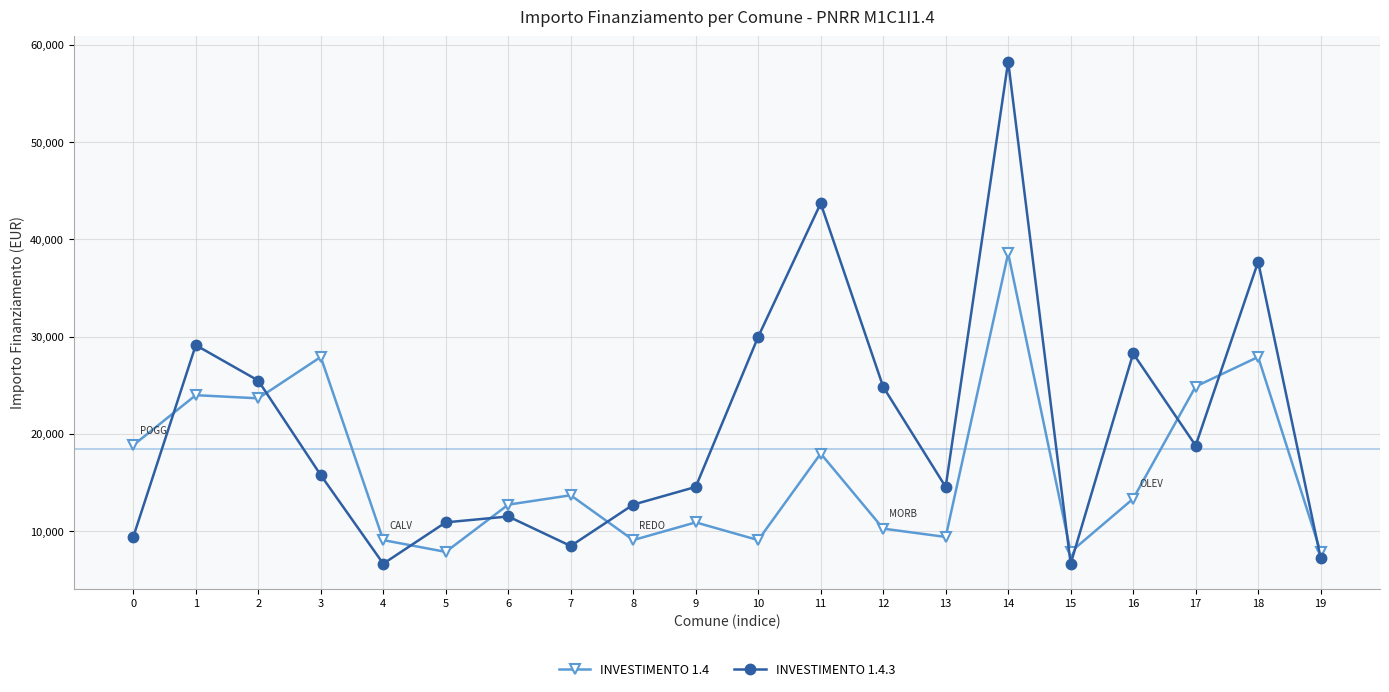

What is the minimum value for INVESTIMENTO 1.4?

7891